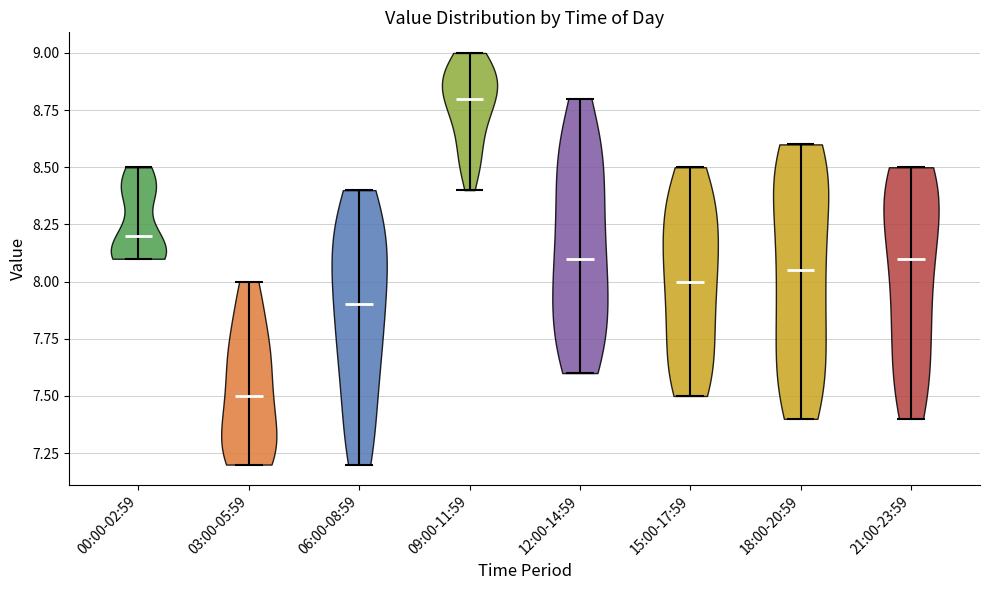

Where does the median line of the violin for 21:00-23:59 sit on the y-axis? The values are not printed on the chart, so give them approximately, as read against the axis.

8.10